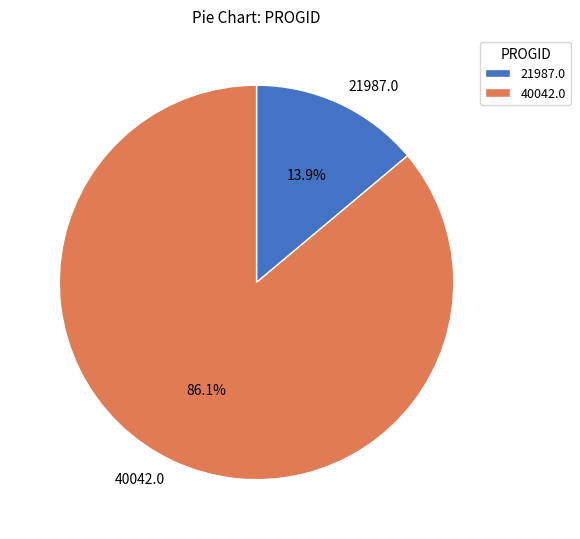

Which category accounts for the majority?

40042.0